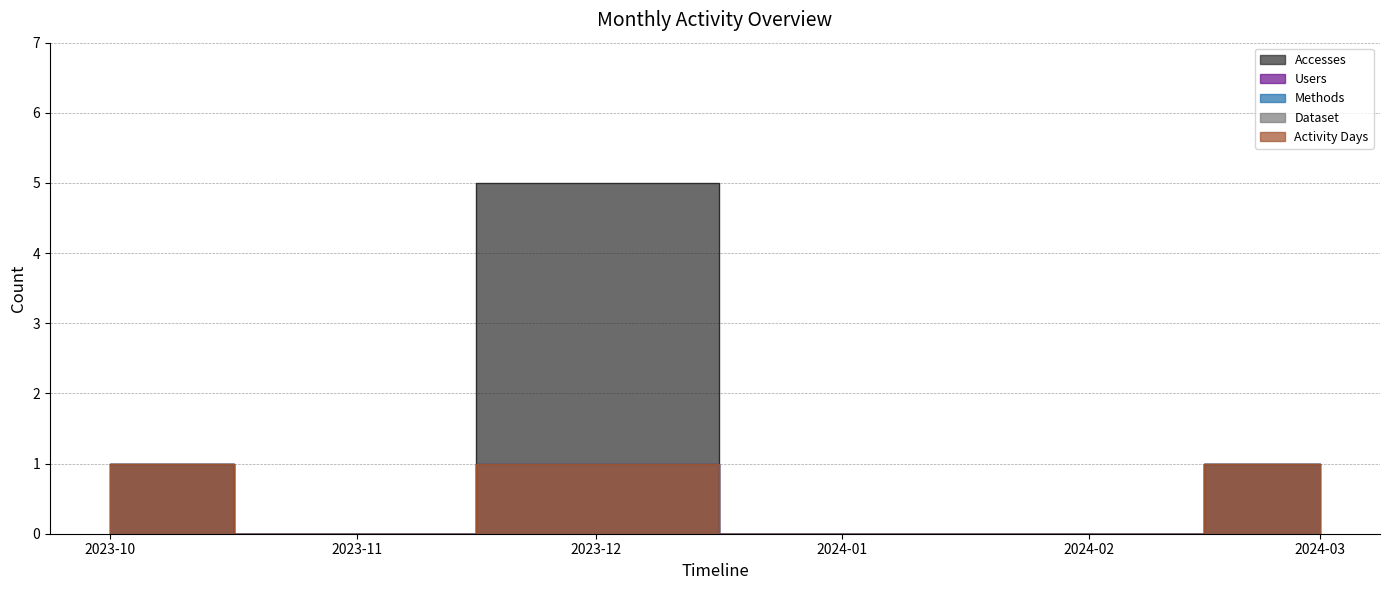

At which category is the sum across all series the highest?

2023-12